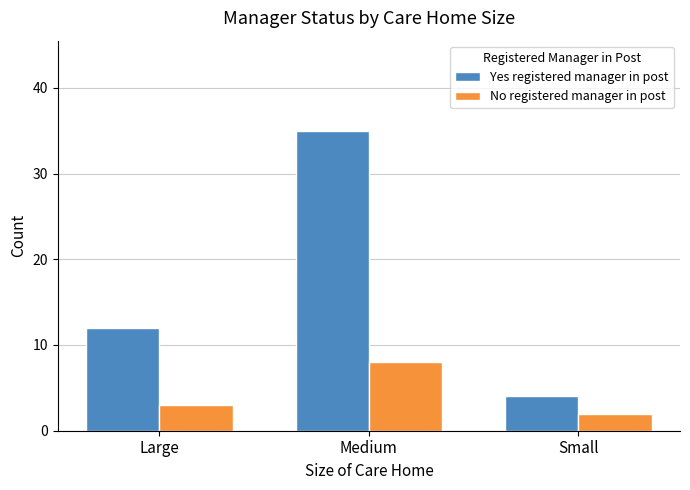

What is the sum of all No registered manager in post values?

13